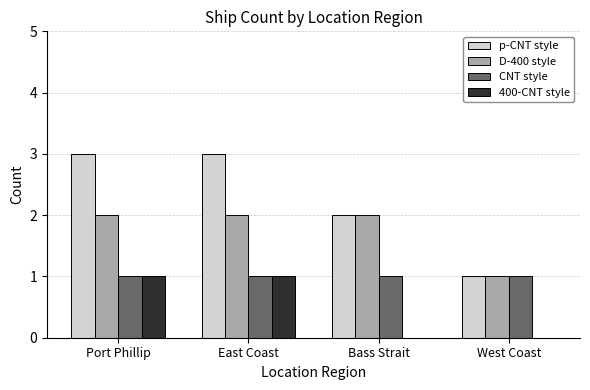

Which series has the largest total across all categories?

p-CNT style